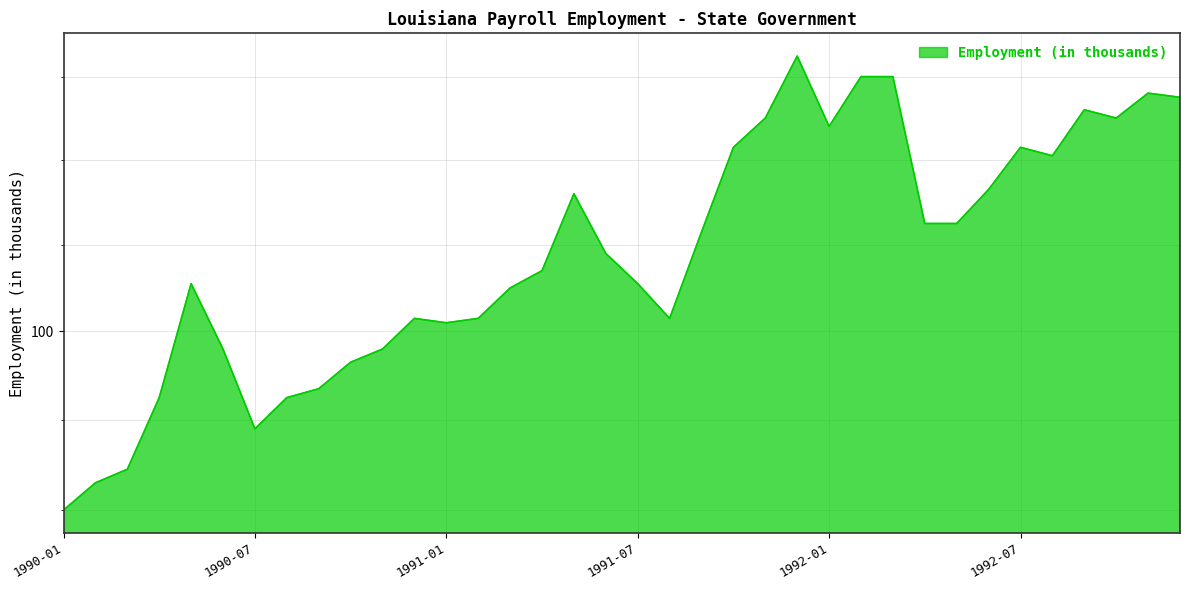

Reading left to right, what are all the values shown in this chart?

96.0	96.6	96.9	98.5	101.1	99.6	97.8	98.5	98.7	99.3	99.6	100.3	100.2	100.3	101.0	101.4	103.2	101.8	101.1	100.3	102.3	104.3	105.0	106.5	104.8	106.0	106.0	102.5	102.5	103.3	104.3	104.1	105.2	105.0	105.6	105.5